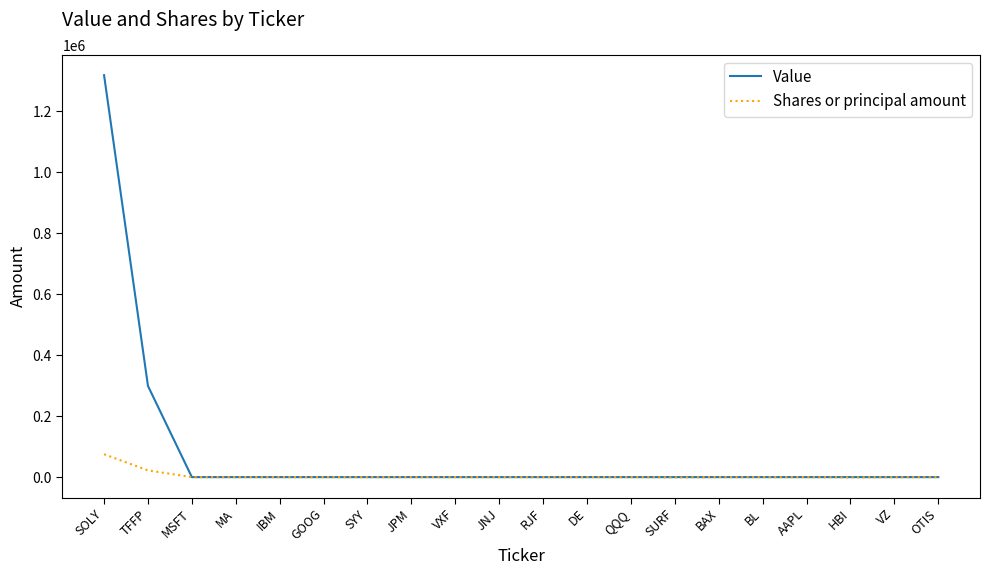

What is the average value of the Shares or principal amount series?

4692